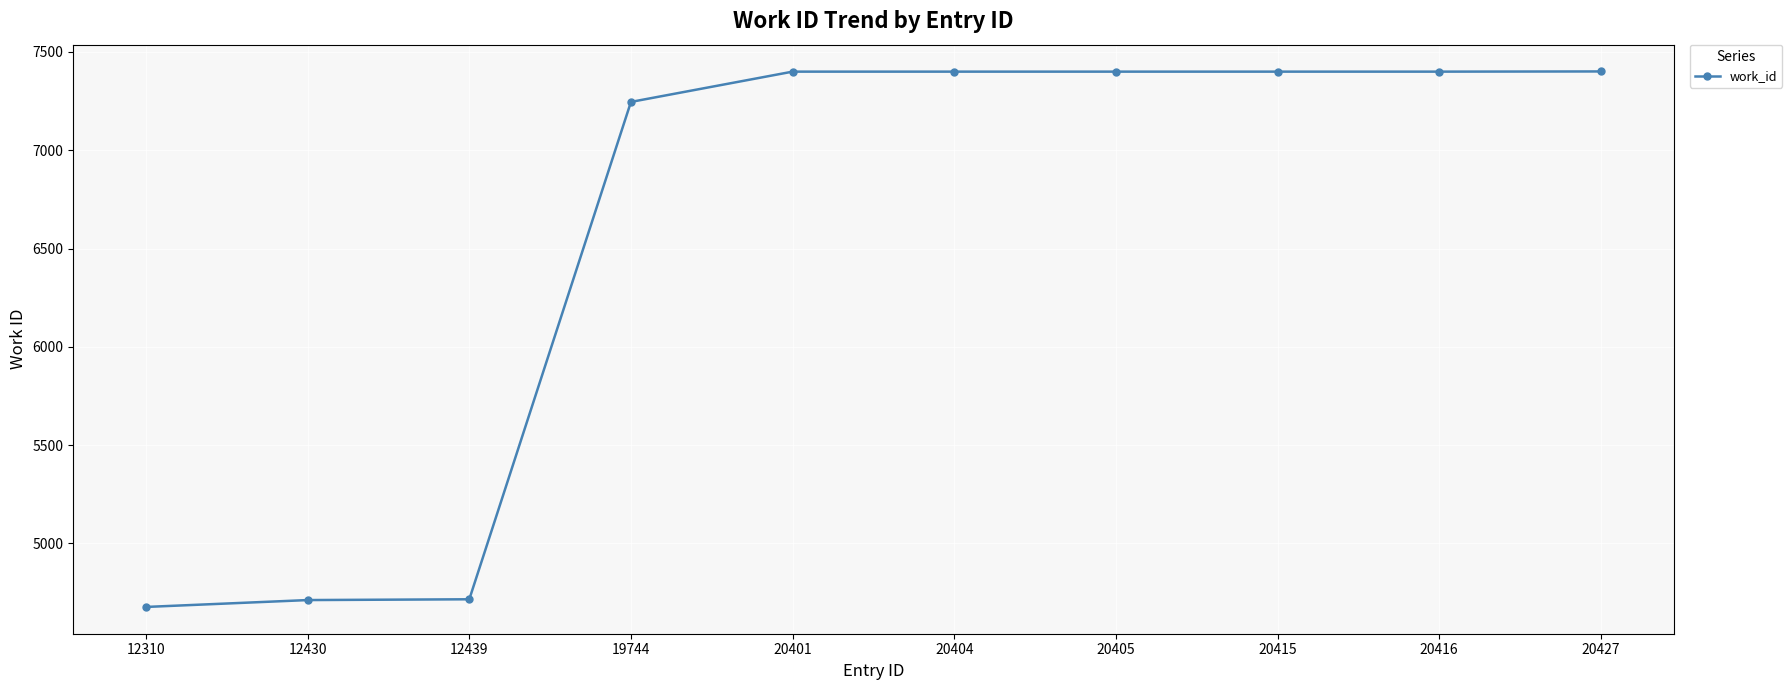

What is the maximum value shown in the chart?

7401